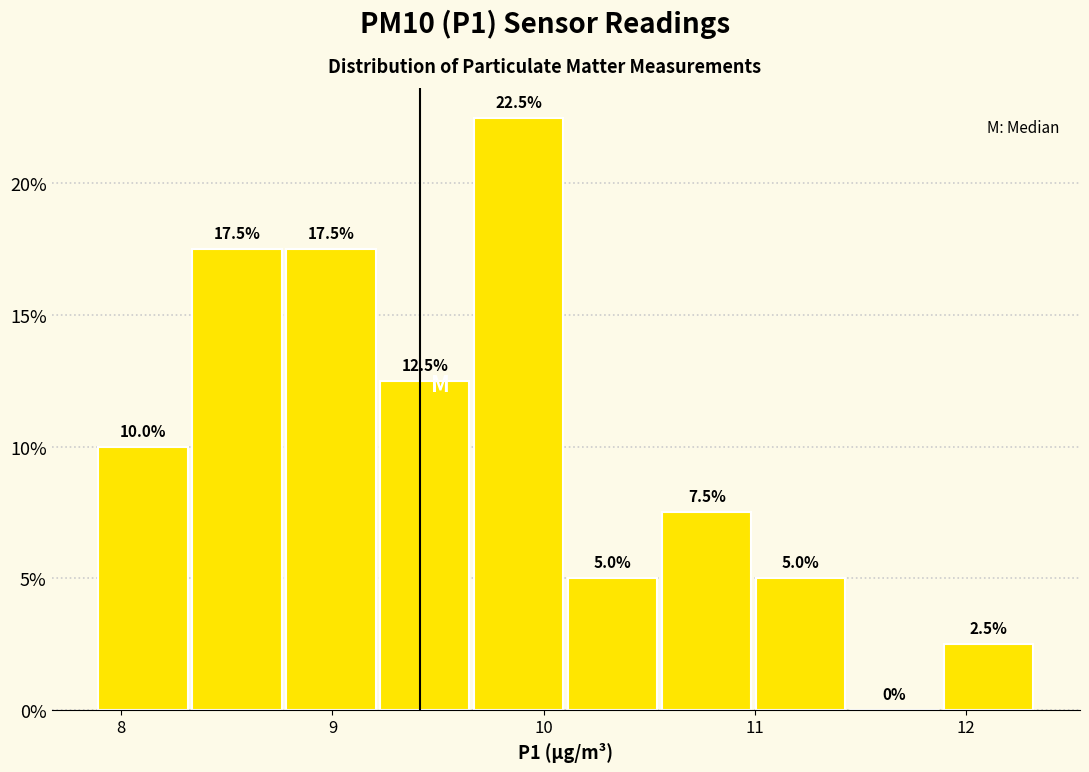

Which range on the x-axis has the tallest bar?

9.7 to 10.1